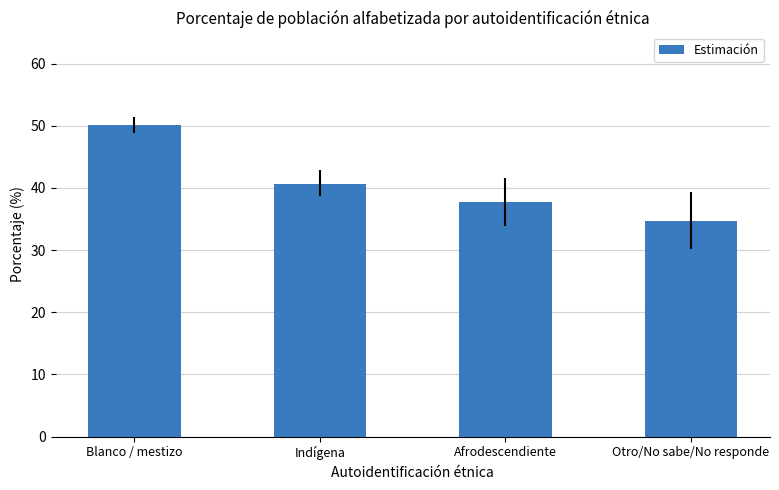

How many series are shown in this chart?

1